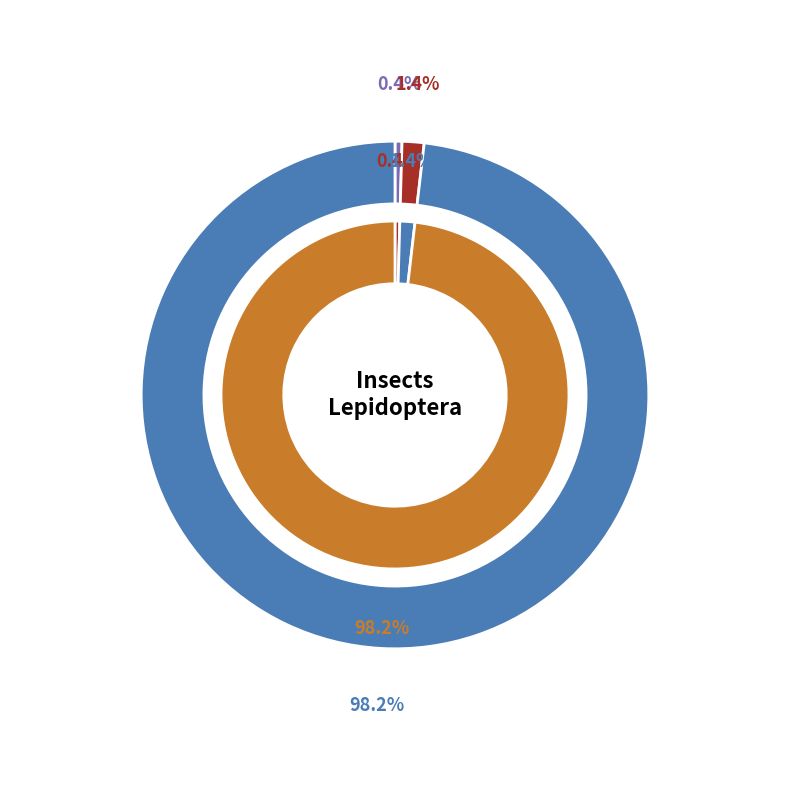

The Pale-viened Enconista slice represents 88% of the pie. True or false?

False